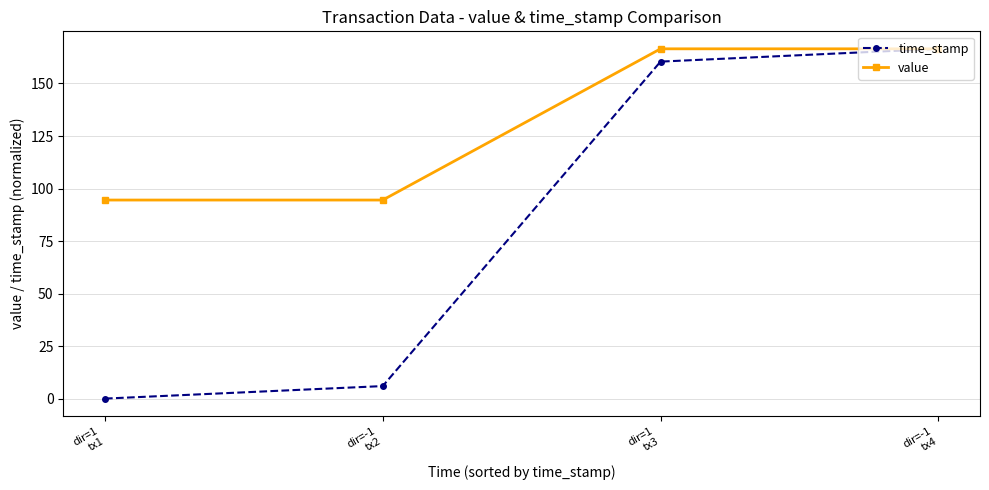

How many lines are shown in the chart?

2